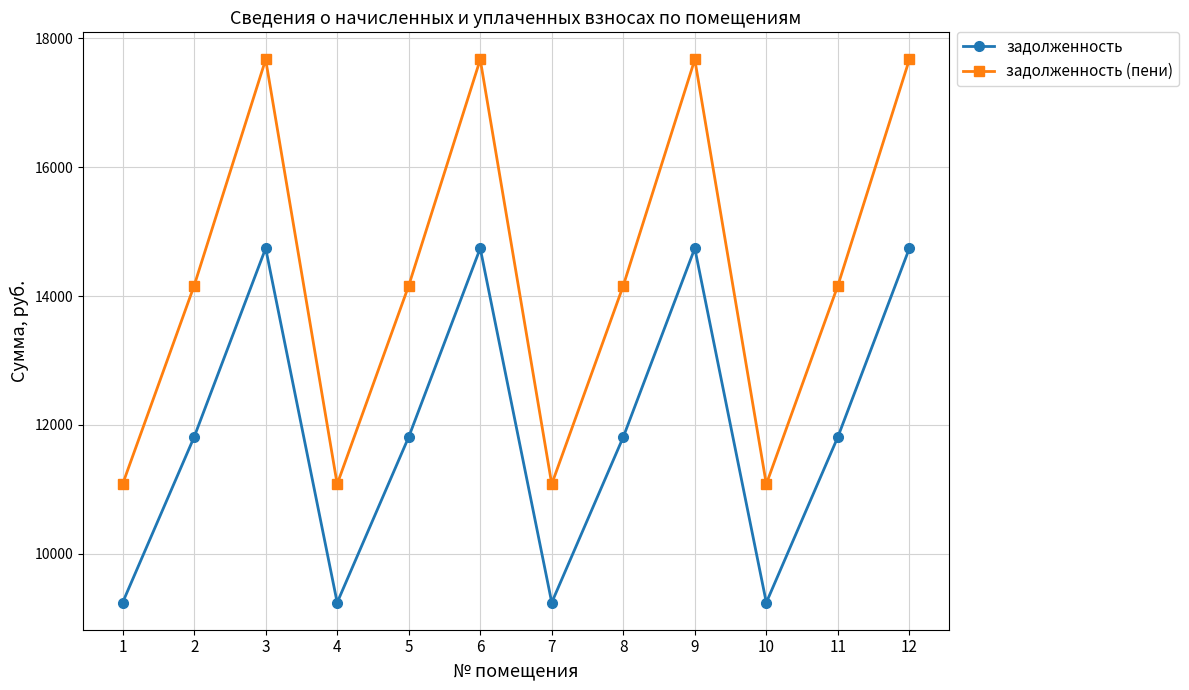

What is the value of the задолженность point at the 7th from the left?

9244.8